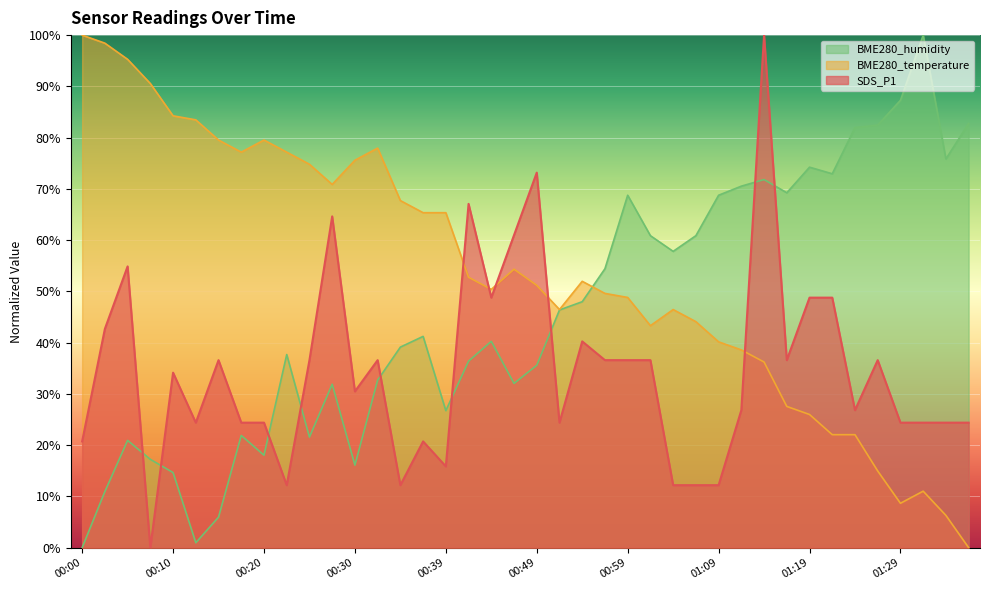

Reading left to right, extract all data points from this chart.

SDS_P1: 00:00=20.7	00:03=42.7	00:05=54.9	00:08=0.0	00:10=34.1	00:12=24.4	00:15=36.6	00:17=24.4	00:20=24.4	00:22=12.2	00:25=36.6	00:27=64.6	00:30=30.5	00:32=36.6	00:35=12.2	00:37=20.7	00:39=15.9	00:42=67.1	00:44=48.8	00:47=61.0	00:49=73.2	00:52=24.4	00:54=40.2	00:57=36.6	00:59=36.6	01:02=36.6	01:04=12.2	01:06=12.2	01:09=12.2	01:11=26.8	01:14=100.0	01:16=36.6	01:19=48.8	01:21=48.8	01:24=26.8	01:26=36.6	01:29=24.4	01:31=24.4	01:34=24.4	01:36=24.4
BME280_temperature: 00:00=100.0	00:03=98.4	00:05=95.3	00:08=90.6	00:10=84.3	00:12=83.5	00:15=79.5	00:17=77.2	00:20=79.5	00:22=77.2	00:25=74.8	00:27=70.9	00:30=75.6	00:32=78.0	00:35=67.7	00:37=65.4	00:39=65.4	00:42=52.8	00:44=50.4	00:47=54.3	00:49=51.2	00:52=46.5	00:54=52.0	00:57=49.6	00:59=48.8	01:02=43.3	01:04=46.5	01:06=44.1	01:09=40.2	01:11=38.6	01:14=36.2	01:16=27.6	01:19=26.0	01:21=22.0	01:24=22.0	01:26=15.0	01:29=8.7	01:31=11.0	01:34=6.3	01:36=0.0
BME280_humidity: 00:00=0.0	00:03=11.0	00:05=20.9	00:08=17.2	00:10=14.7	00:12=1.0	00:15=6.0	00:17=21.9	00:20=18.0	00:22=37.7	00:25=21.6	00:27=31.9	00:30=16.1	00:32=32.7	00:35=39.1	00:37=41.2	00:39=26.7	00:42=36.4	00:44=40.3	00:47=32.0	00:49=35.6	00:52=46.4	00:54=48.0	00:57=54.4	00:59=68.8	01:02=60.9	01:04=57.8	01:06=60.9	01:09=68.8	01:11=70.5	01:14=71.8	01:16=69.2	01:19=74.2	01:21=72.9	01:24=82.0	01:26=82.4	01:29=87.3	01:31=100.0	01:34=75.8	01:36=82.8